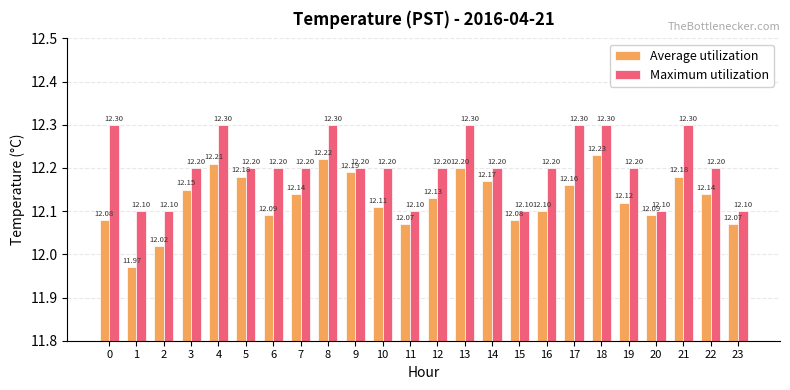

Between 6 and 23, which series saw the biggest shift?

Maximum utilization